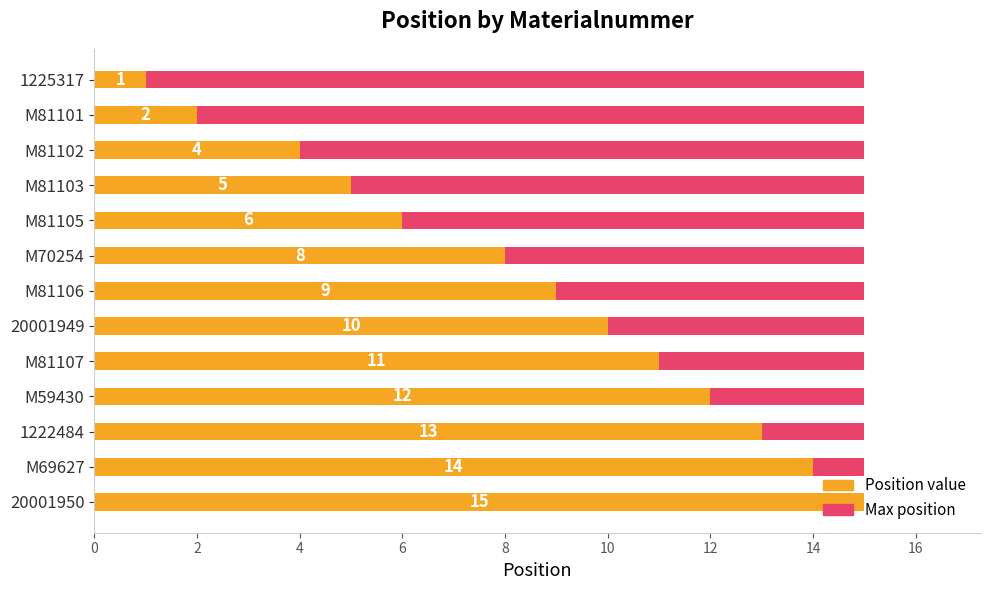

Between 10 and 2, which is larger?

10